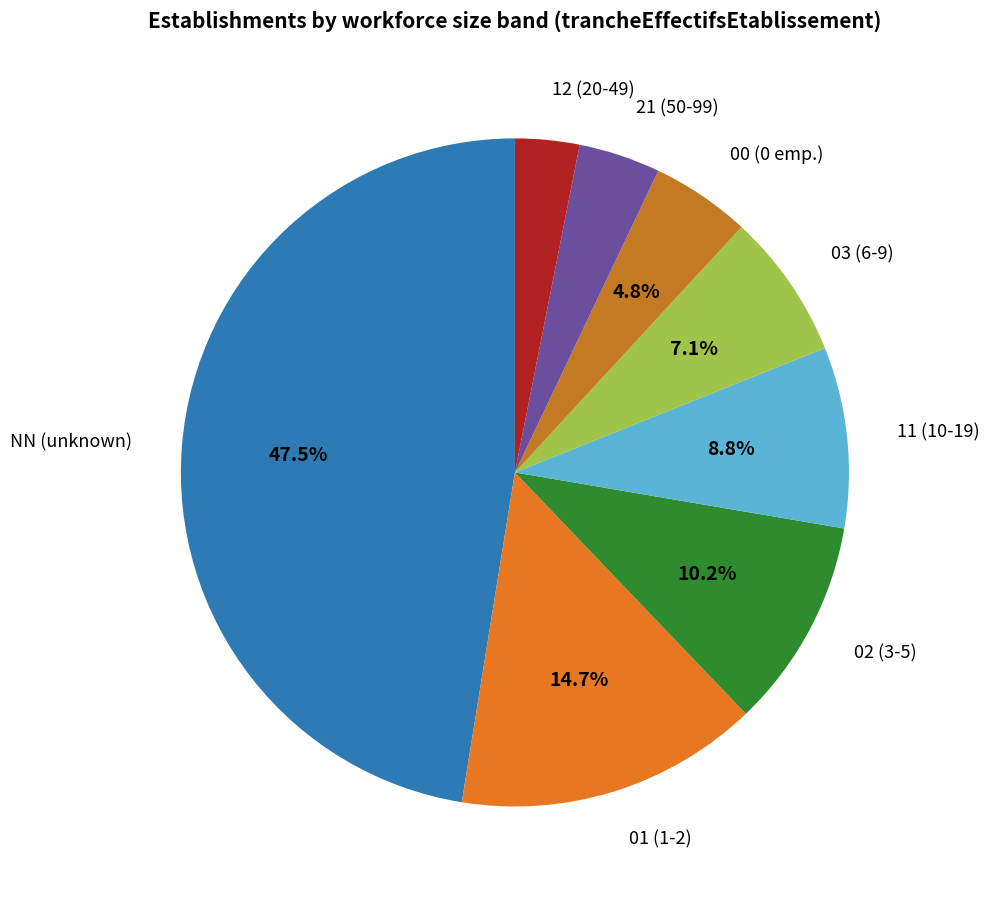

Is there any slice that represents more than half of the pie?

No